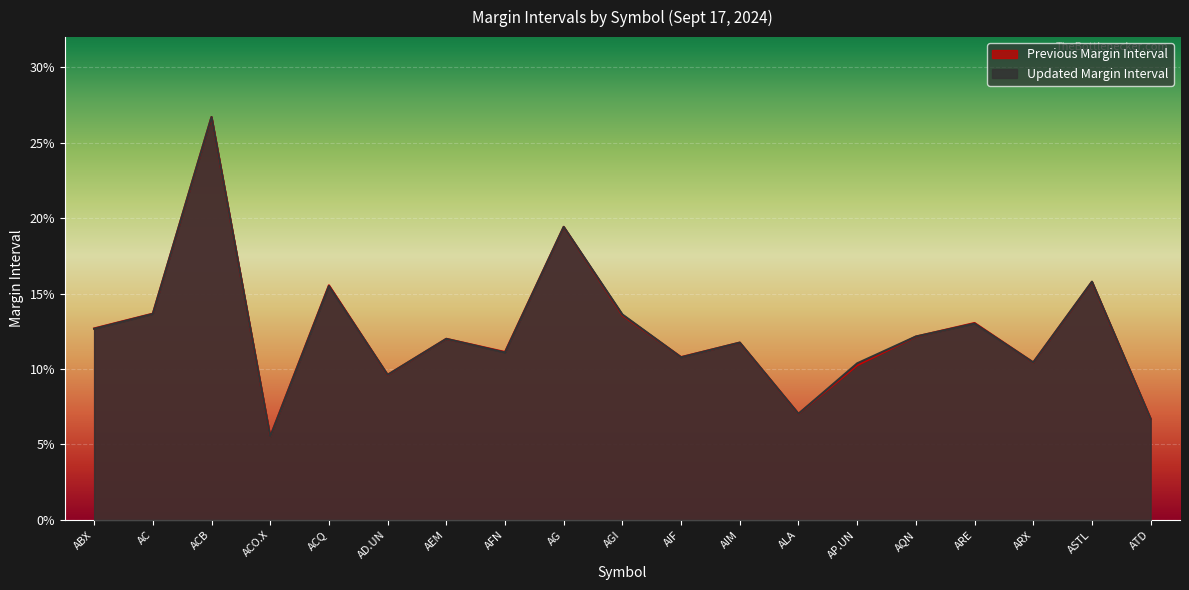

Which category has the highest value in the Previous Margin Interval series?

ACB